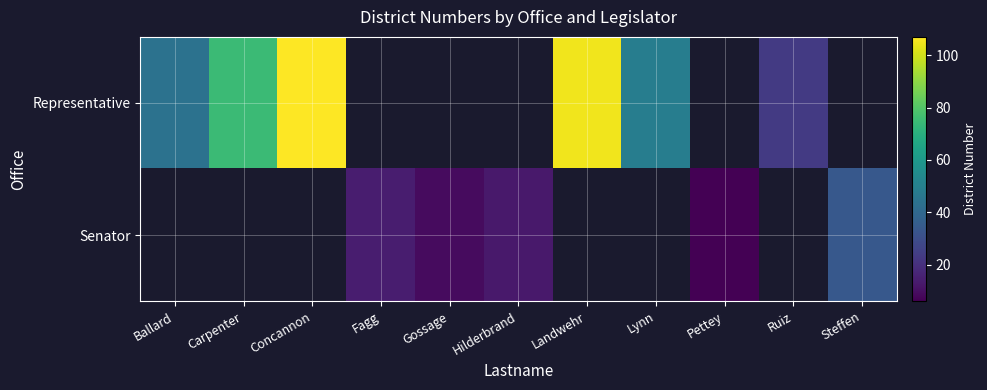

Rank the series by their maximum value, from highest to lowest.

Representative, Senator